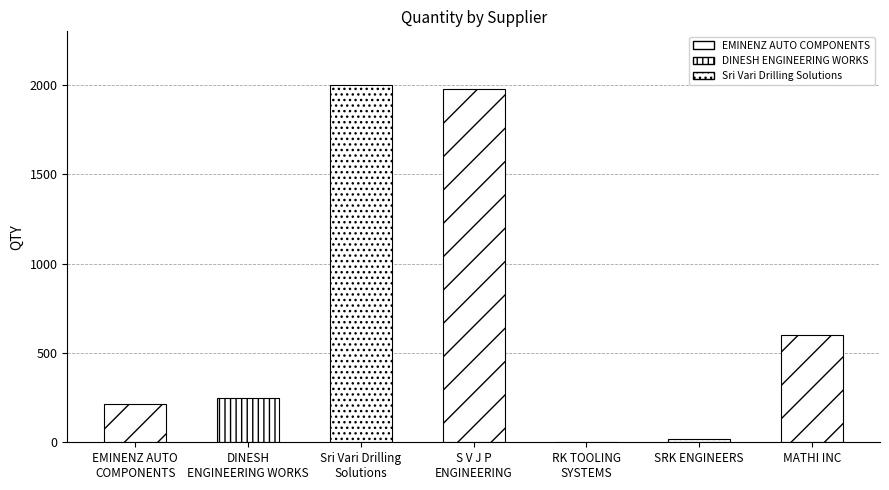

At which category does the chart reach its minimum across all series?

RK TOOLING
SYSTEMS